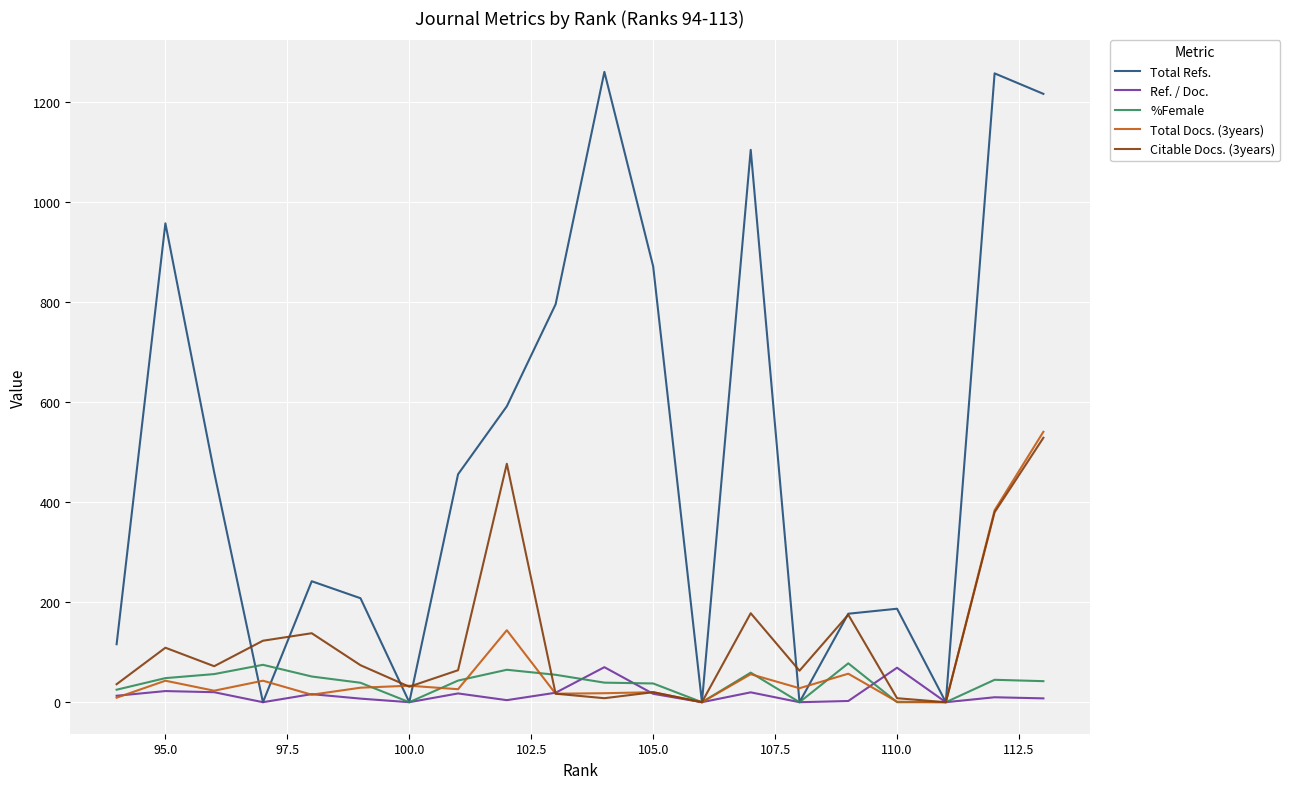

The %Female series shows -37.9 at 97.5. True or false?

False